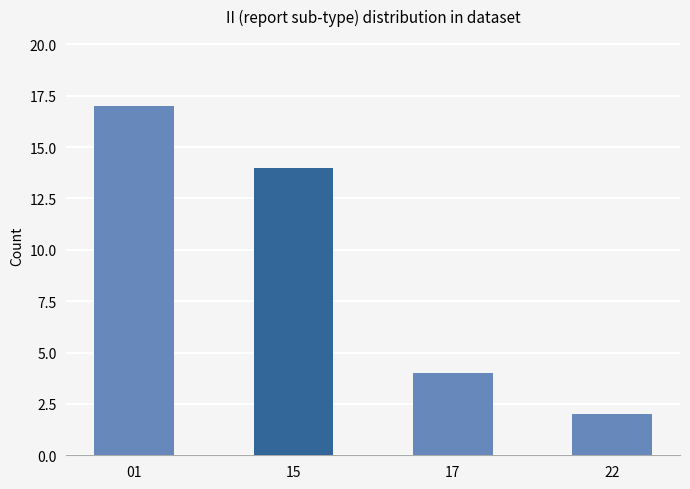

List the labels in order of value, smallest first.

22, 17, 15, 01